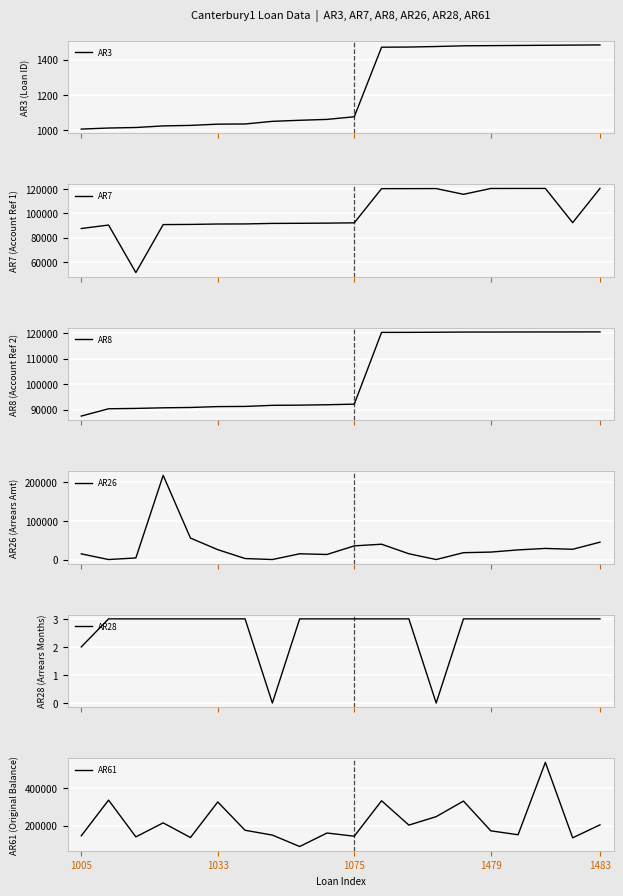

True or false: AR8 and AR3 intersect in this chart.

False